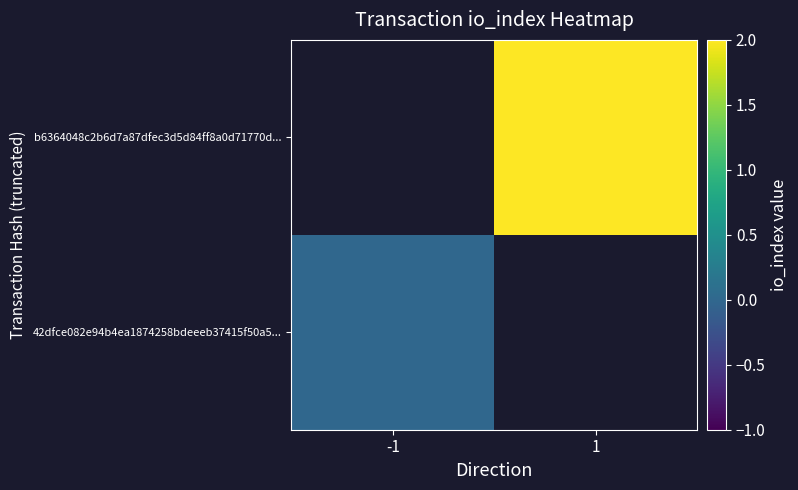

At how many categories does at least one series exceed 1?

1